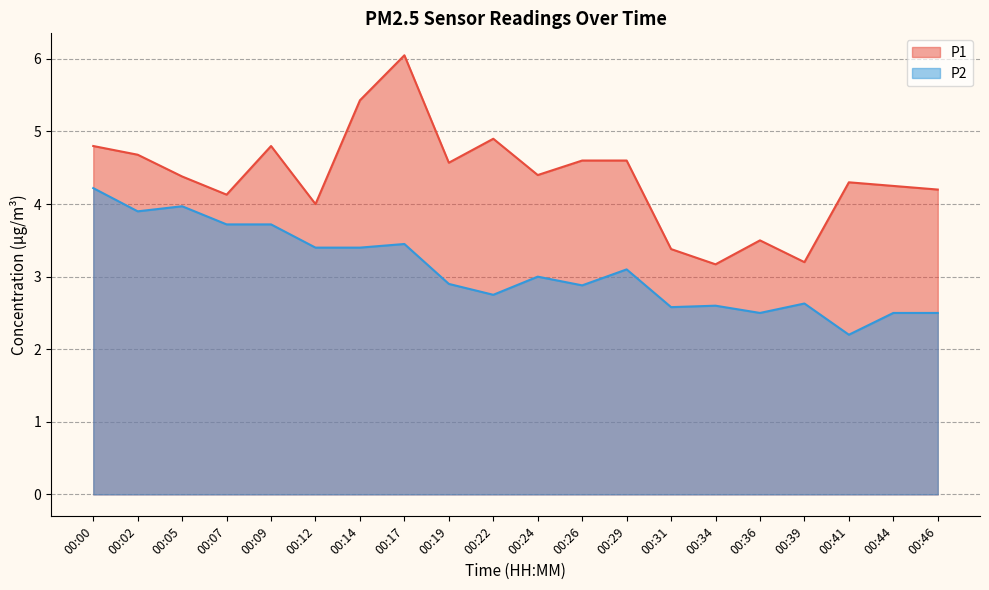

What is the value of the P1 point at the 17th from the left?

3.2